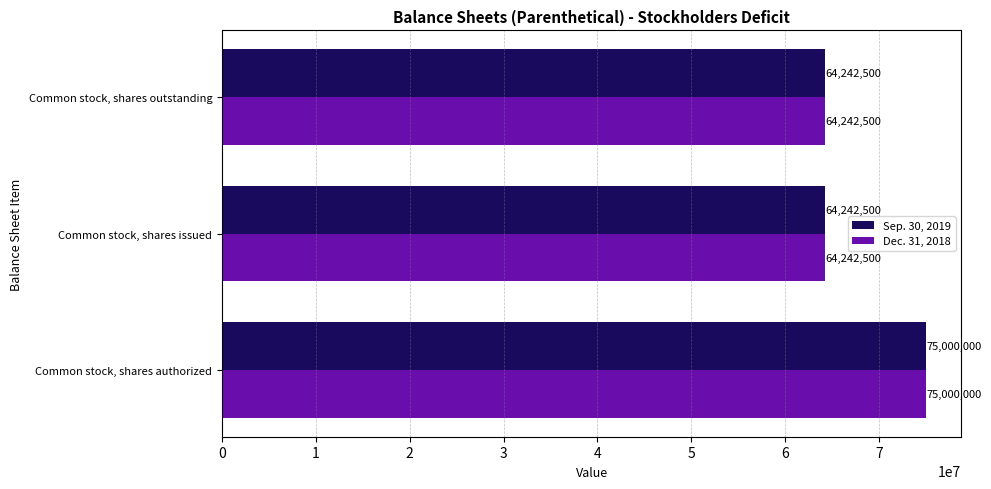

What value does the Dec. 31, 2018 series have at Common stock, shares authorized, to the nearest 10?

75000000